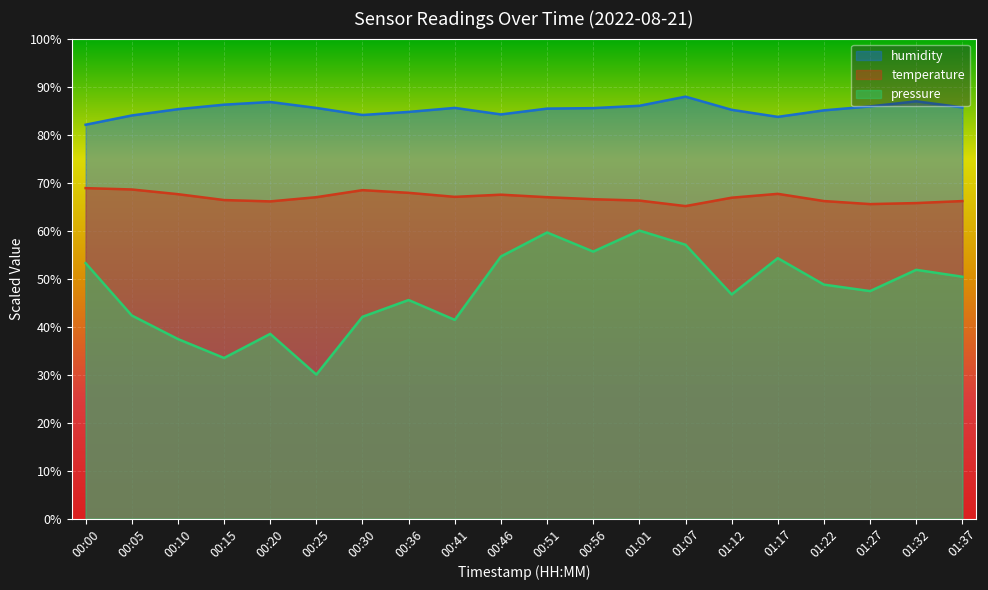

At which category does humidity reach its first local valley?

00:30